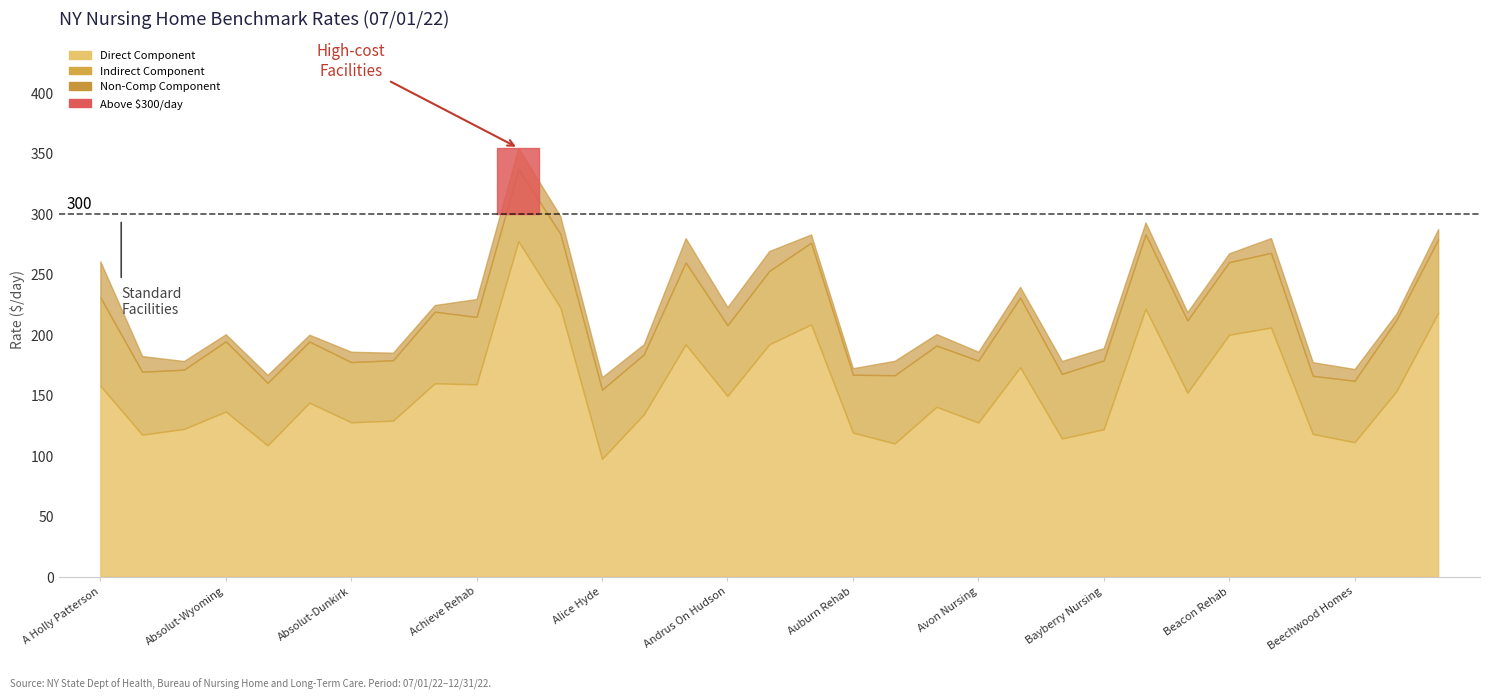

What is the total value across all series at 9?

928.3